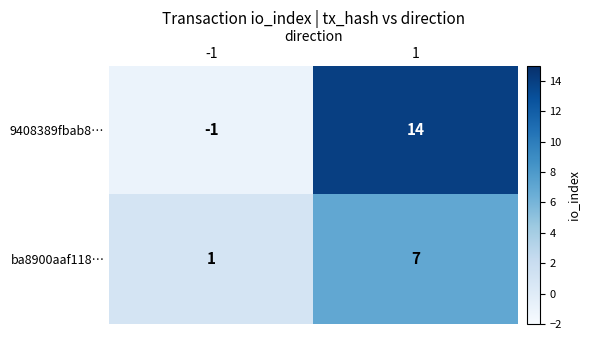

What is the greatest value displayed?

14